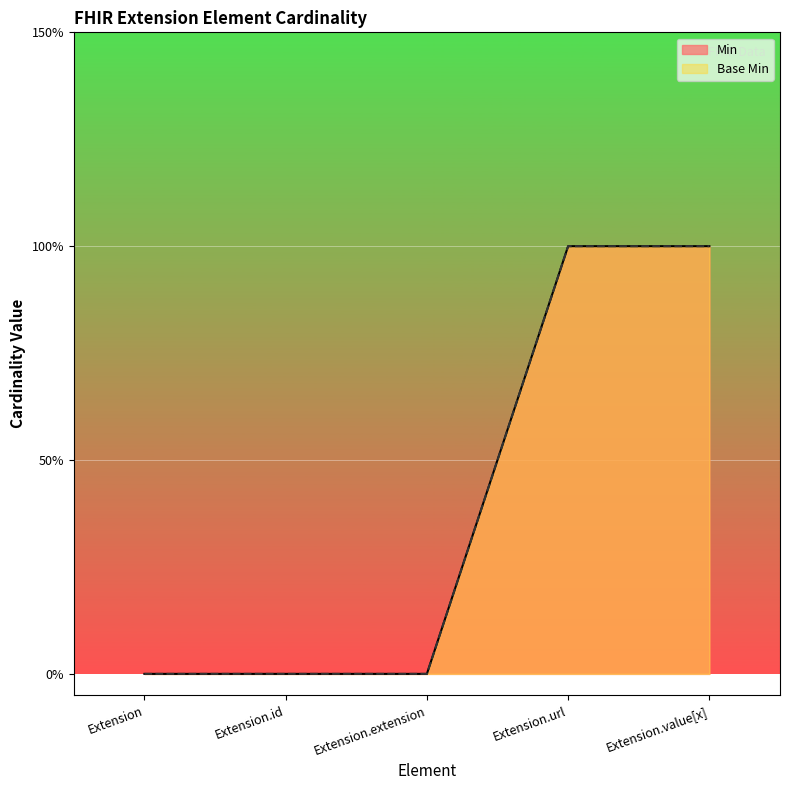

How many values in the Min series exceed 0?

2